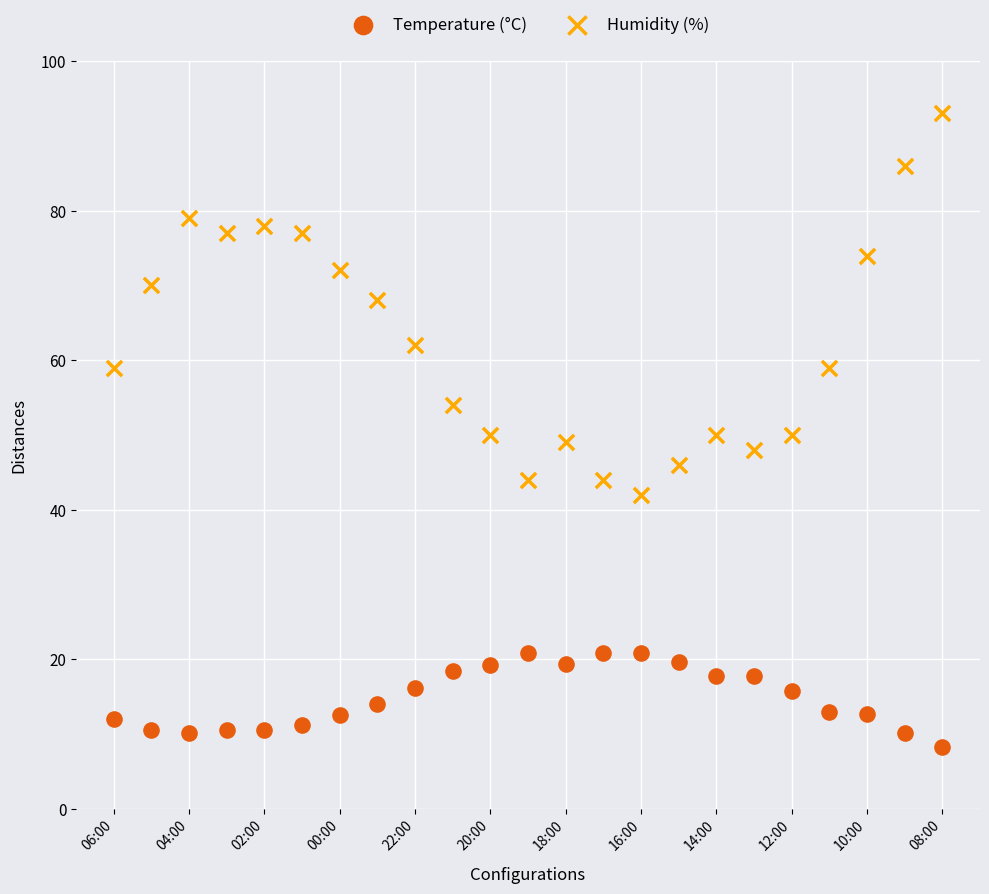

Which series contains the highest Y value?

Humidity (%)